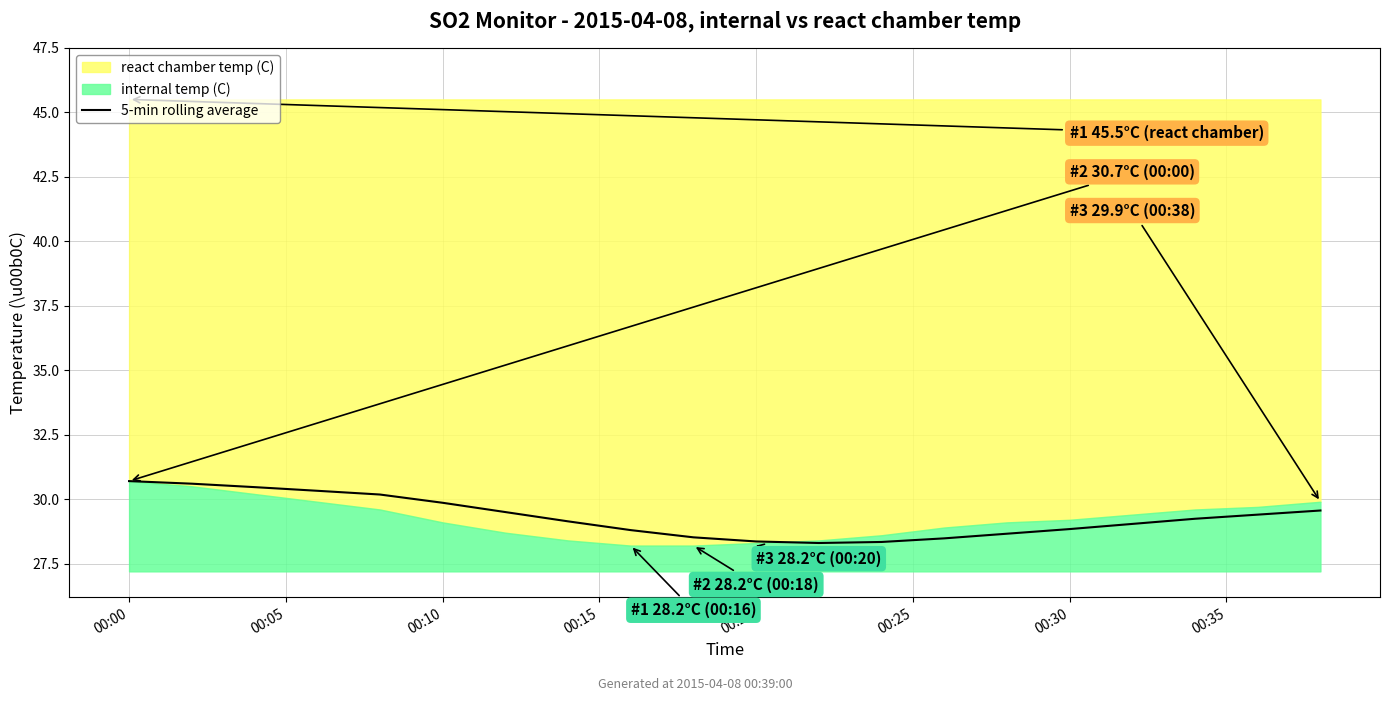

What is the highest value of the 5-min rolling average series?

30.7